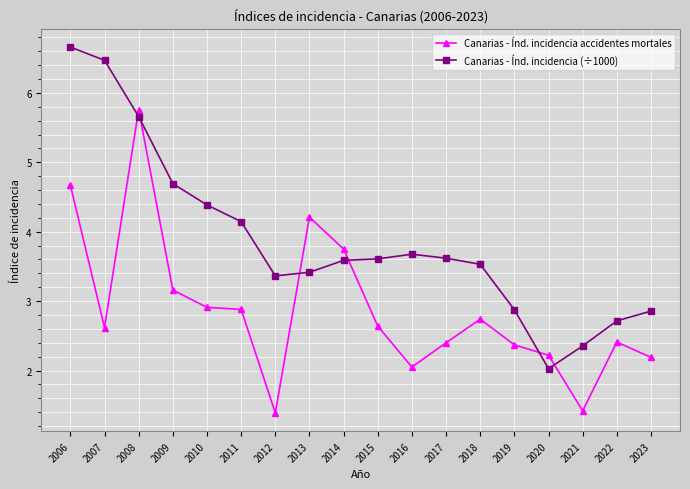

At 2014, list the series in order from smallest to largest.

Canarias - Índ. incidencia (÷1000), Canarias - Índ. incidencia accidentes mortales